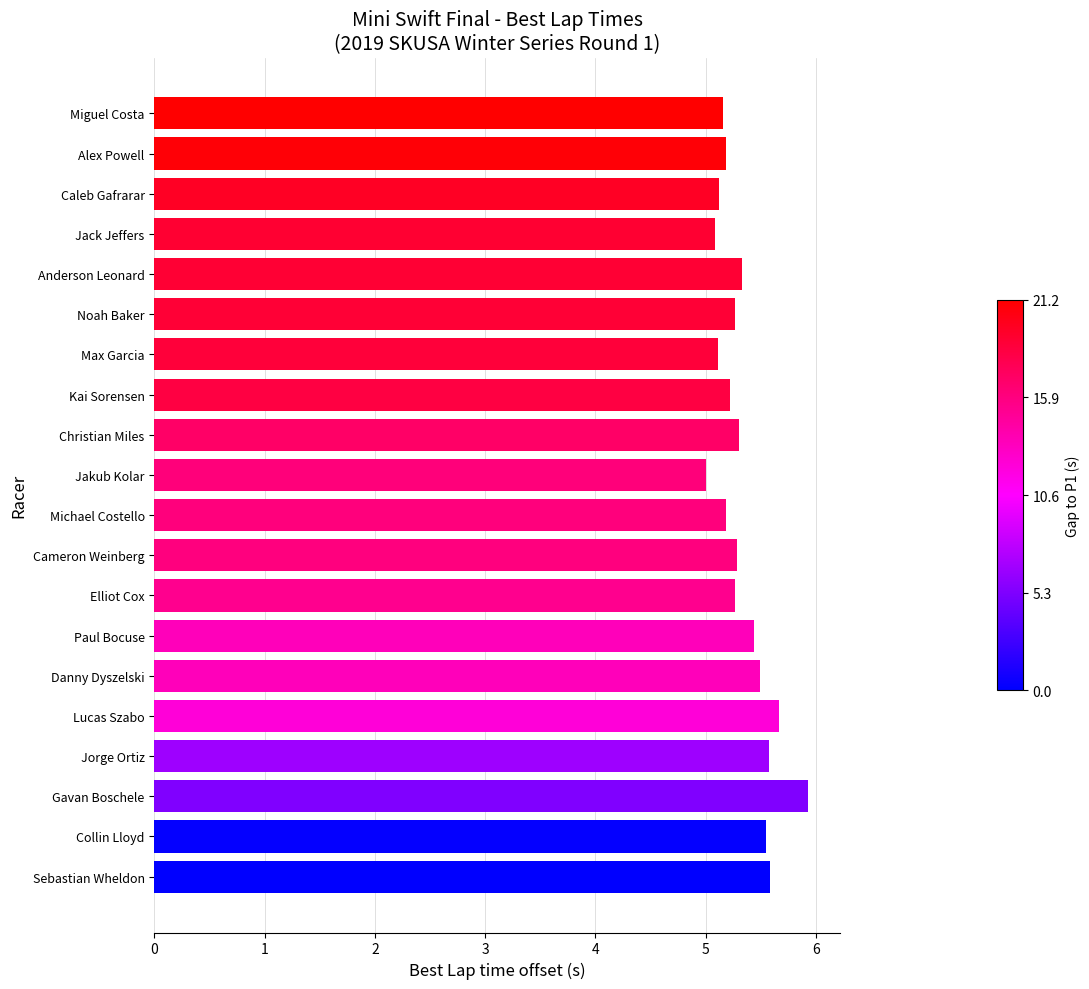

Does the chart contain stacked bars?

No